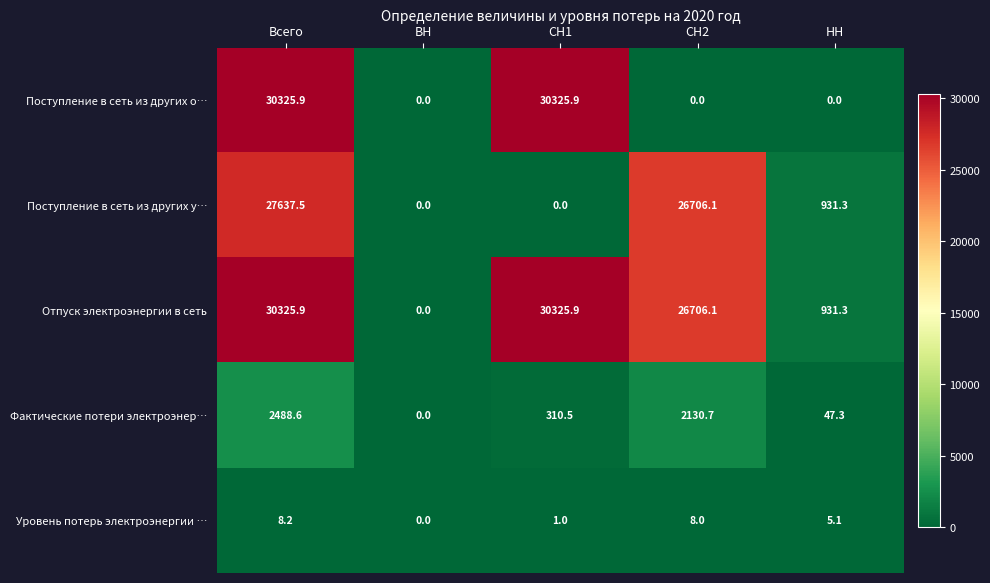

At which label does Фактические потери электроэнер… reach its minimum?

ВН